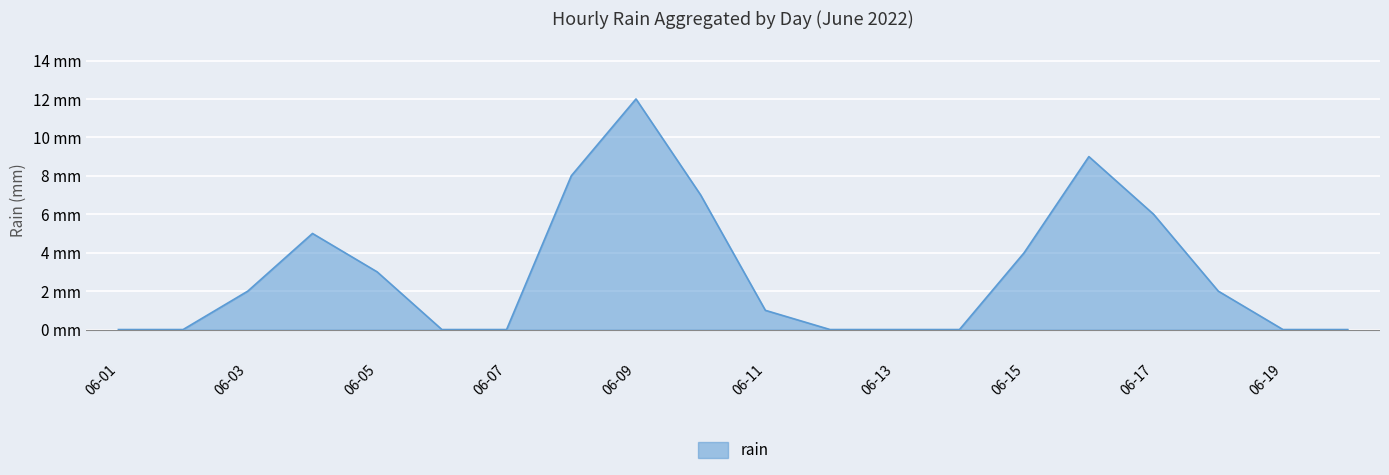

Is this an area chart (filled region under the line)?

Yes